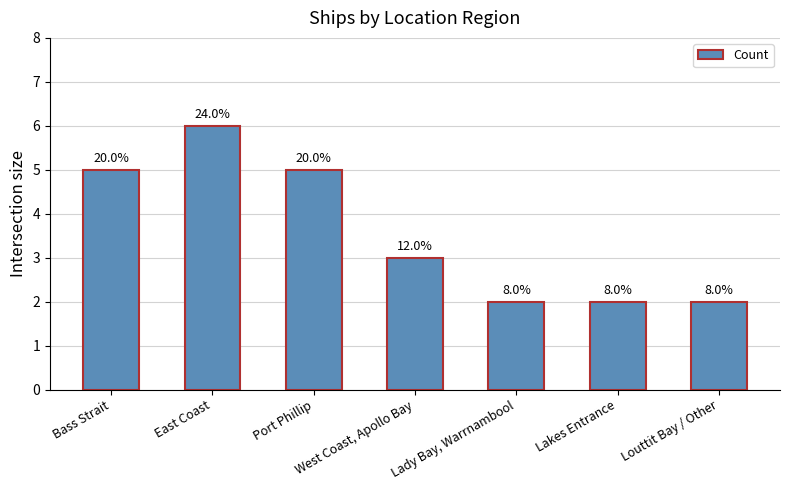

Is it true that the value at Lakes Entrance is 1?

False